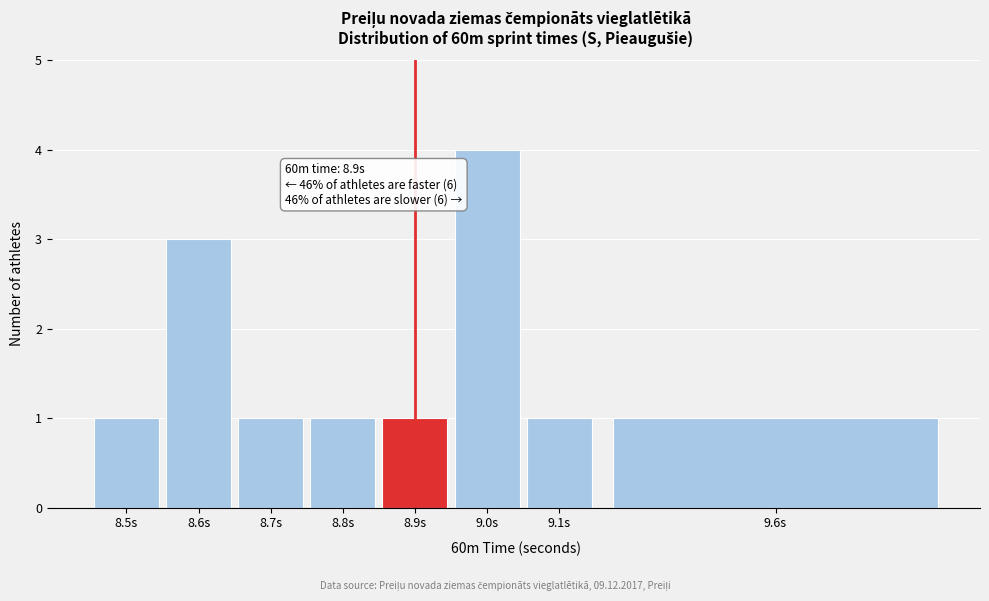

Reading left to right, list all the values displayed in this chart.

1	3	1	1	1	4	1	1